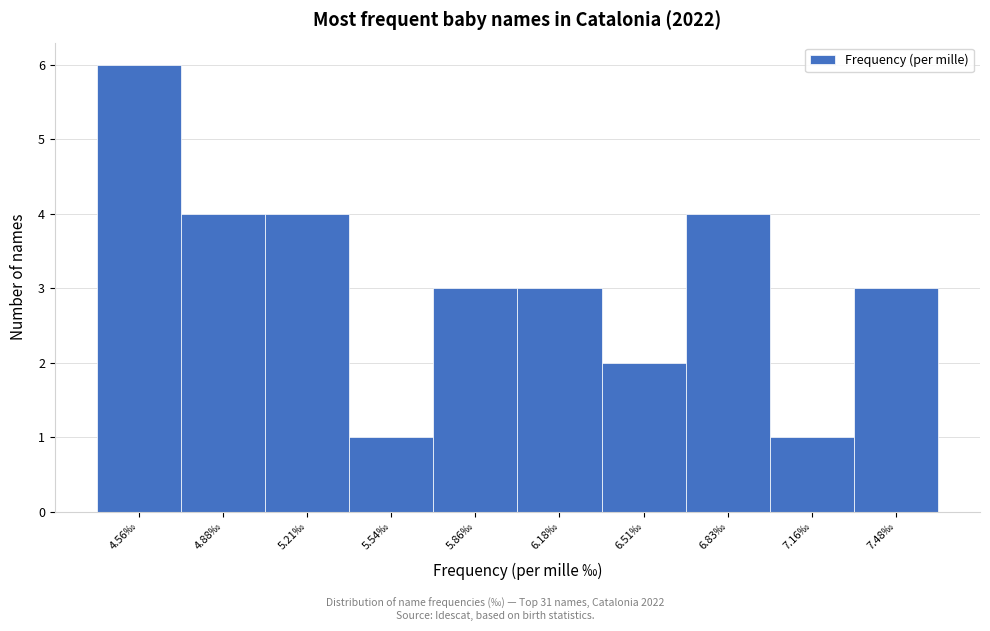

Reading left to right, transcribe all the data shown in this chart.

6	4	4	1	3	3	2	4	1	3